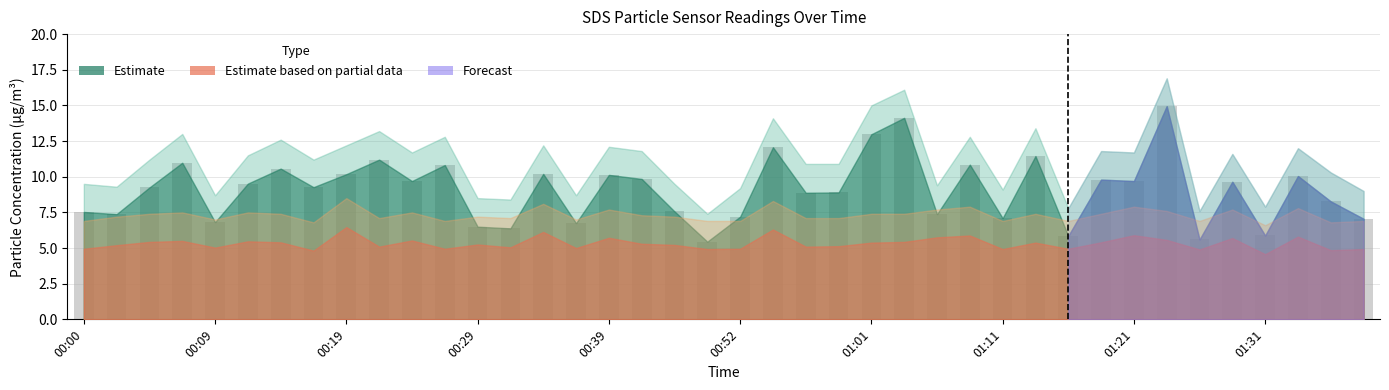

What is the minimum value shown in the chart?

5.5